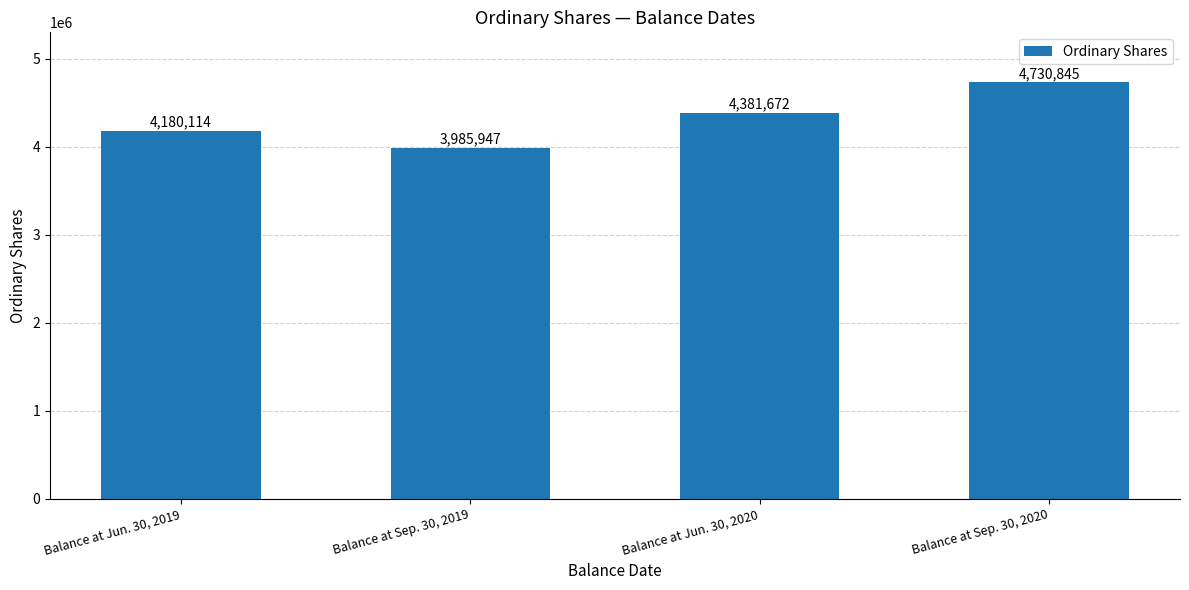

What is the label of the 1st bar from the left?

Balance at Jun. 30, 2019